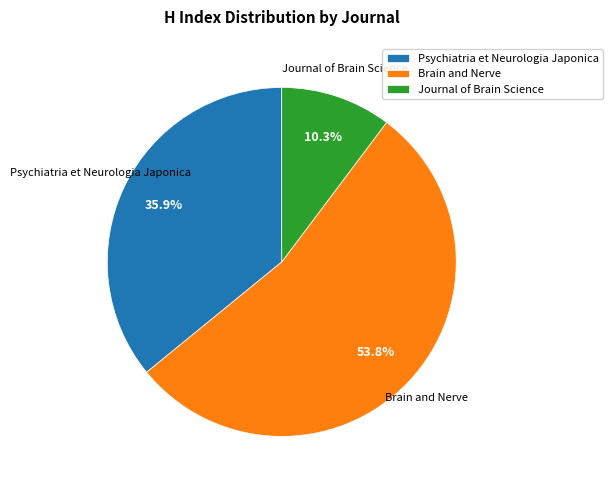

Do Psychiatria et Neurologia Japonica and Brain and Nerve together represent more than half of the pie?

Yes